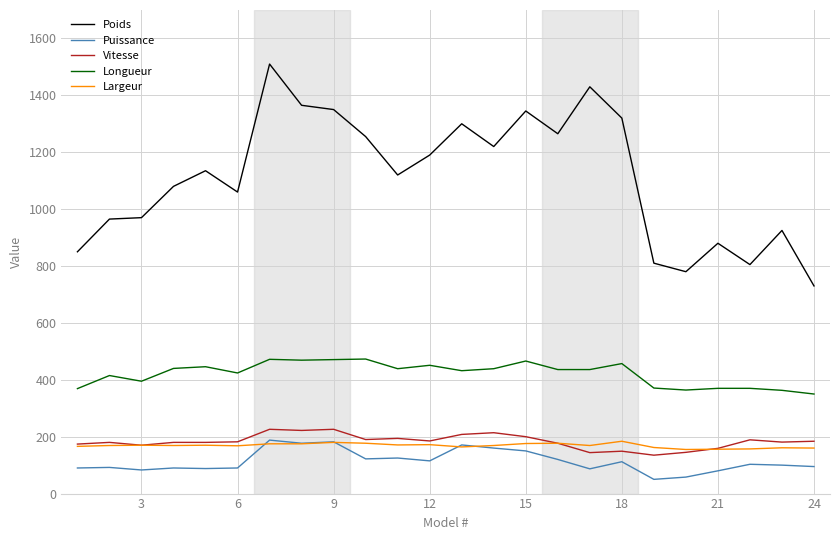

What is the highest value of the Vitesse series?

226